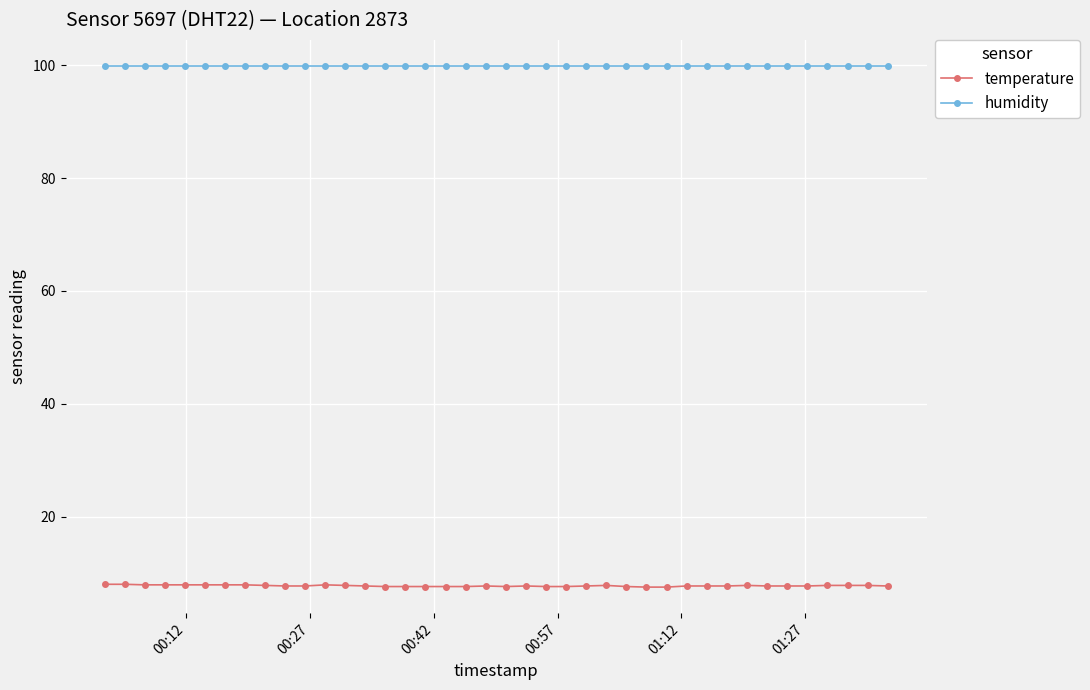

Which series has the widest spread of values?

temperature